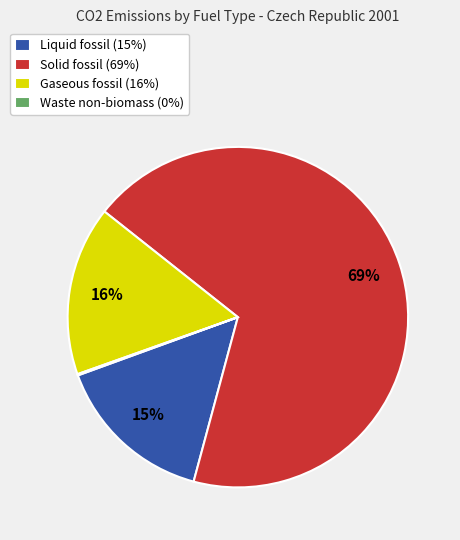

To the nearest percent, what is the average slice percentage?

25%